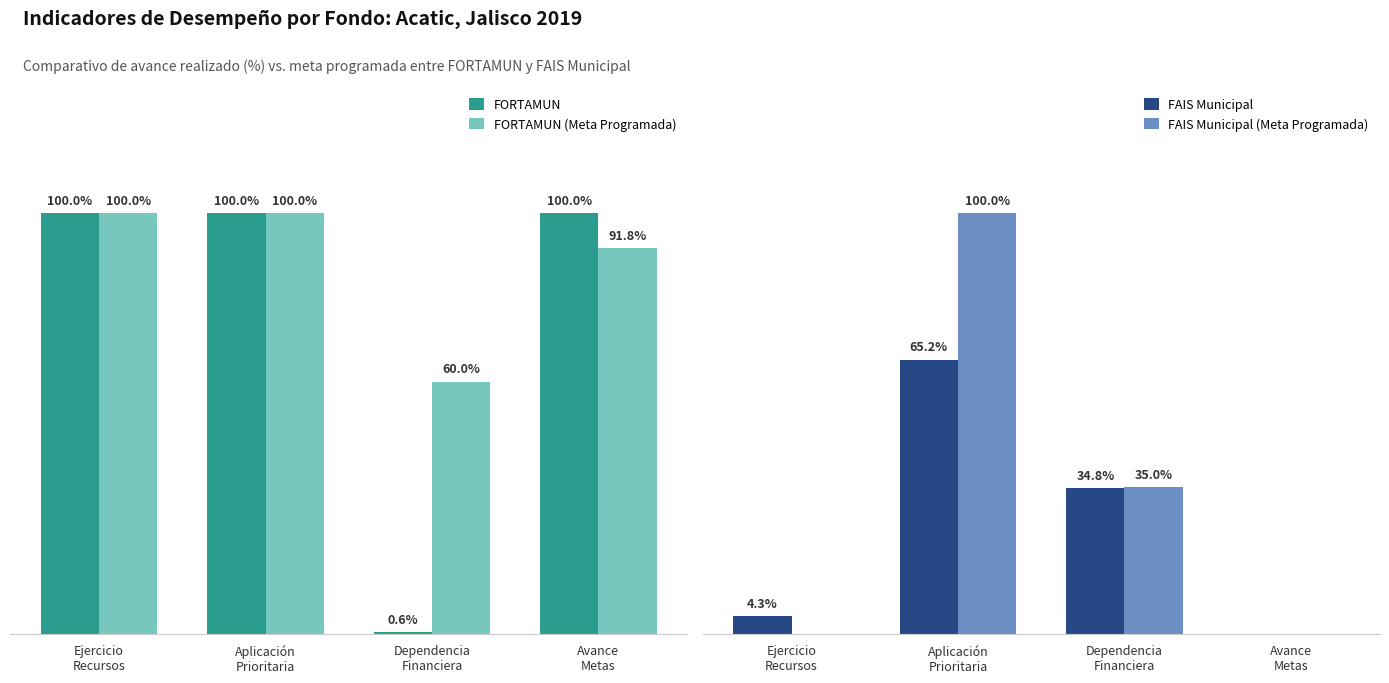

Does the chart contain any negative values?

No